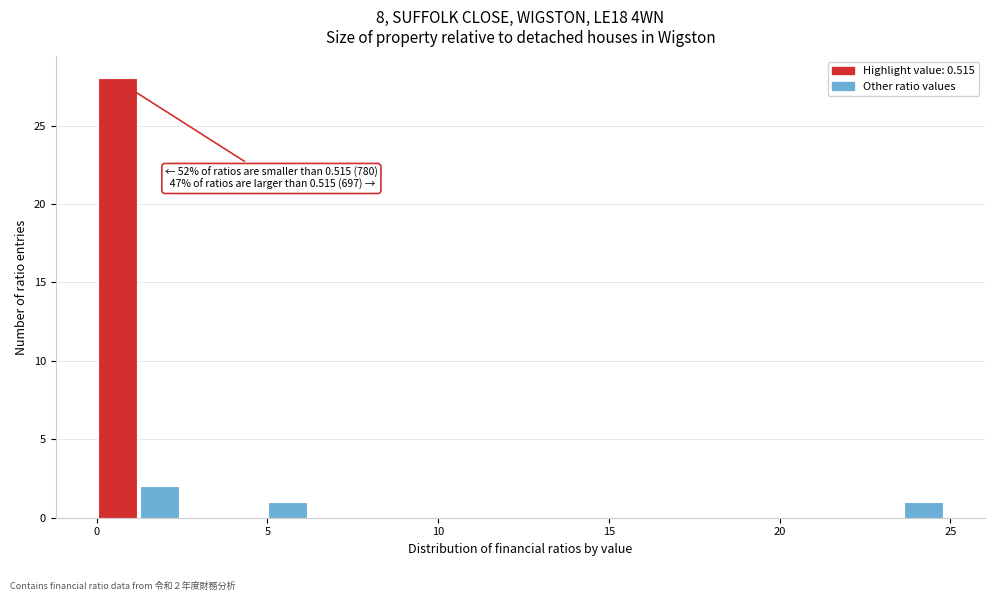

Around what value on the x-axis is the tallest bar? Give the approximate position of its centre, as read against the axis.

0.5